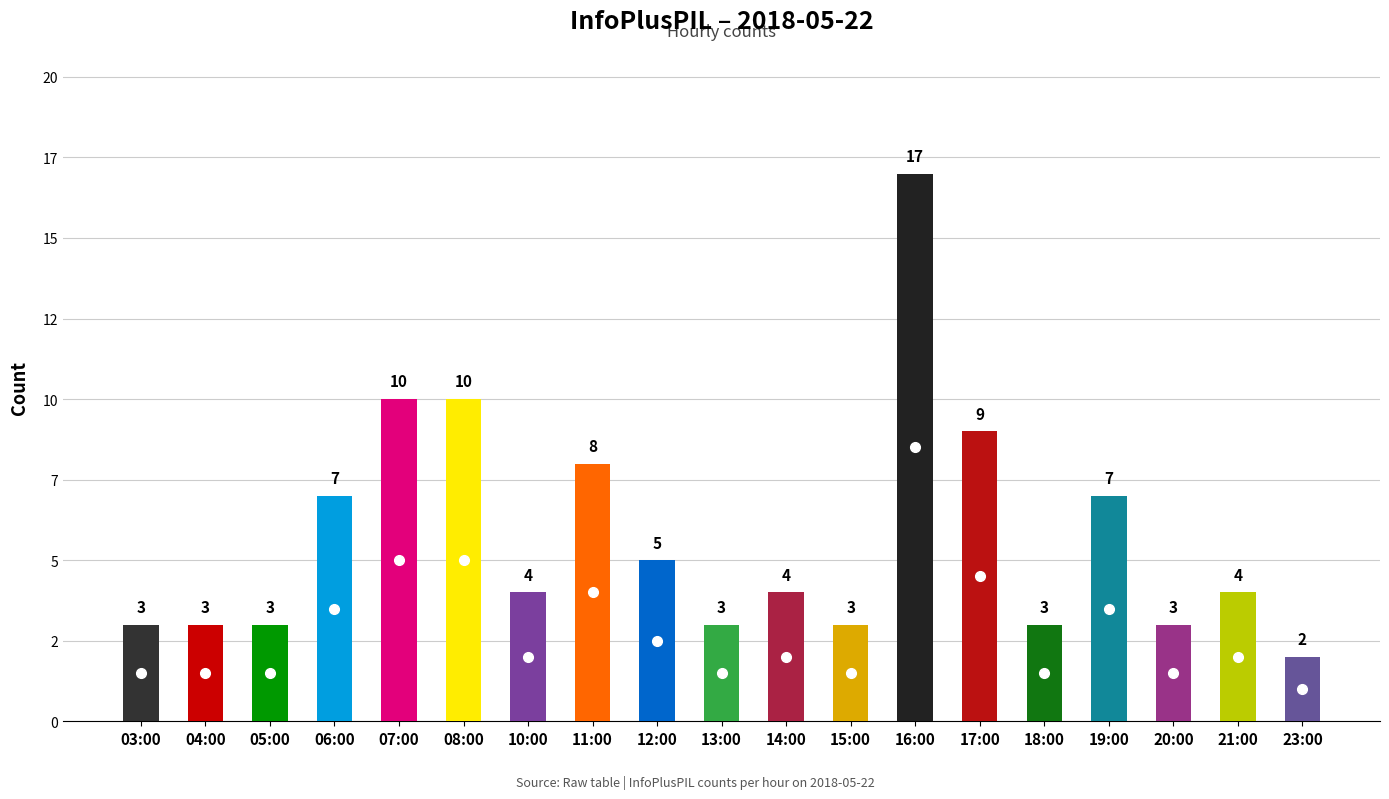

The chart shows a value of 1 at 13:00. True or false?

False